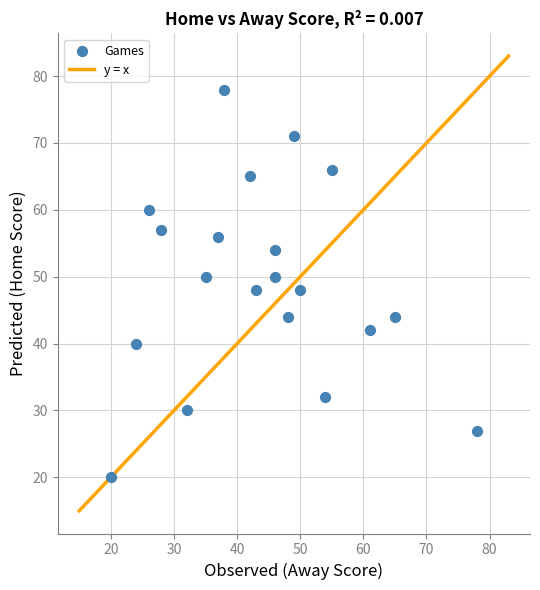

What is the range of Y values (max minus min)?

58